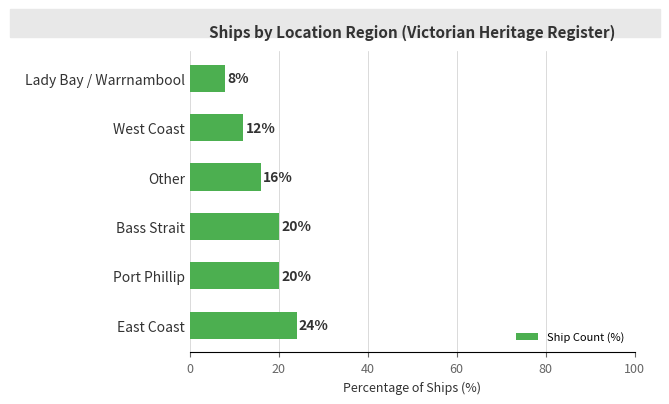

How many values are between 12 and 20?

4